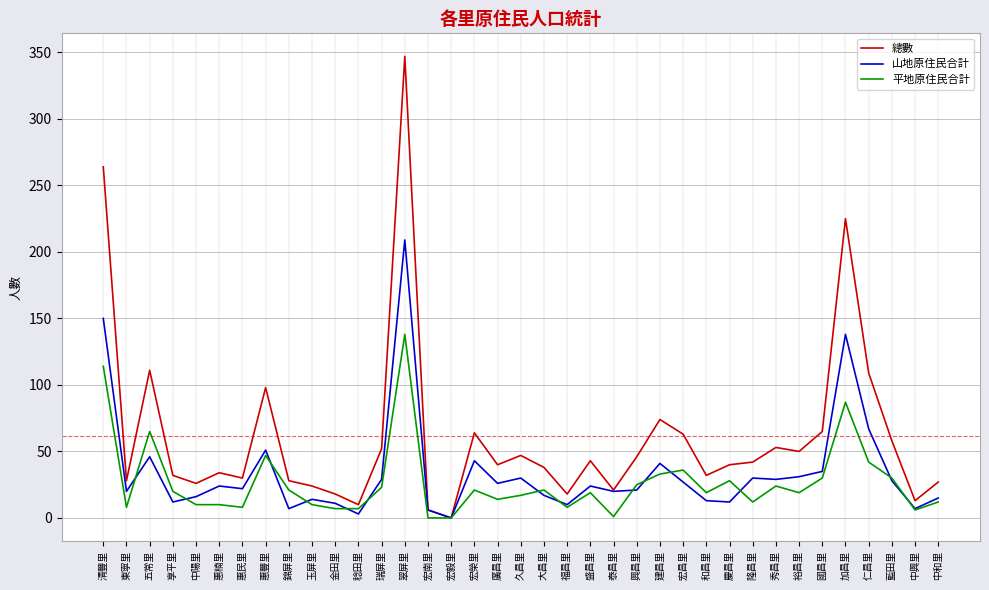

What is the difference between the second highest and second lowest values in the 山地原住民合計 series?

147